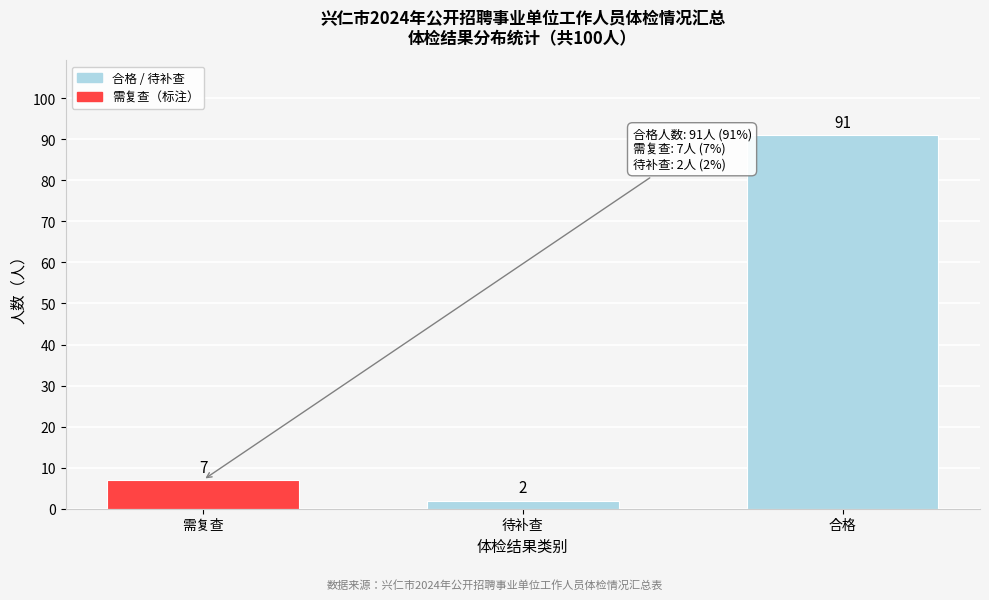

Reading left to right, what are all the values shown in this chart?

7	2	91